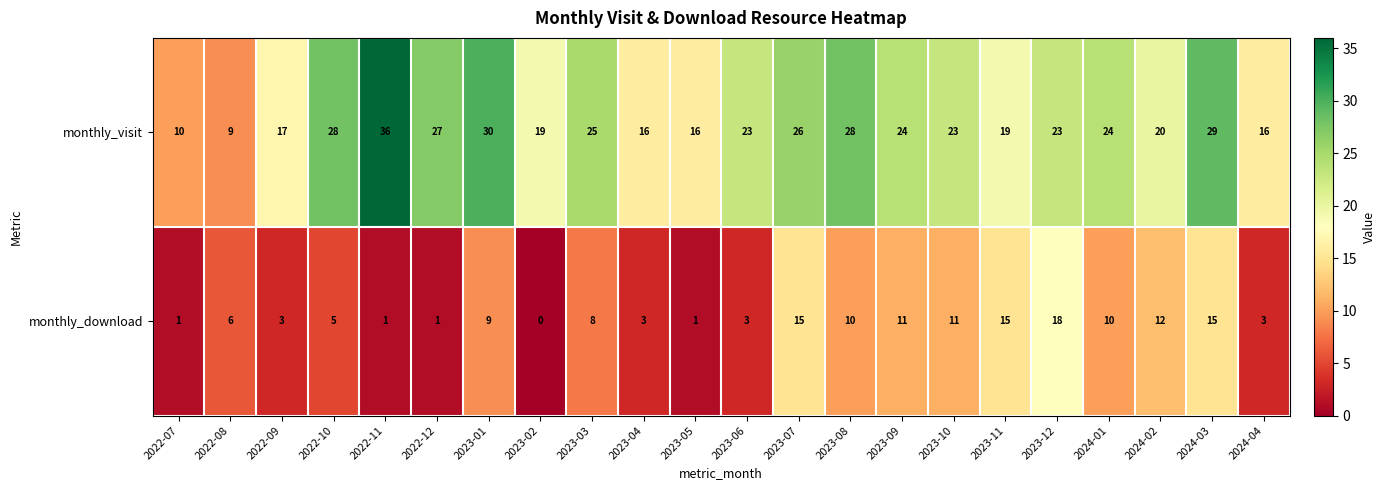

At which category is the sum across all series the highest?

2024-03